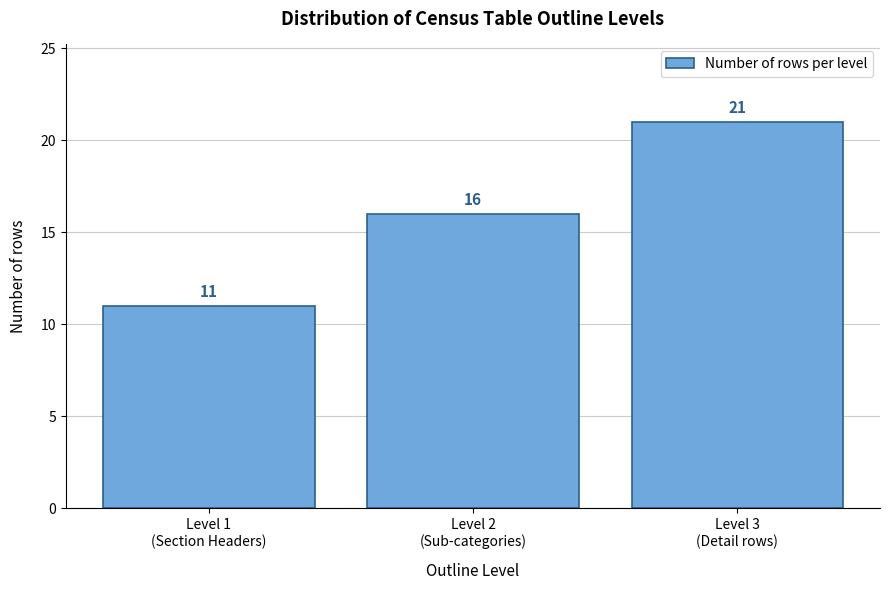

Reading left to right, transcribe all the data shown in this chart.

11	16	21